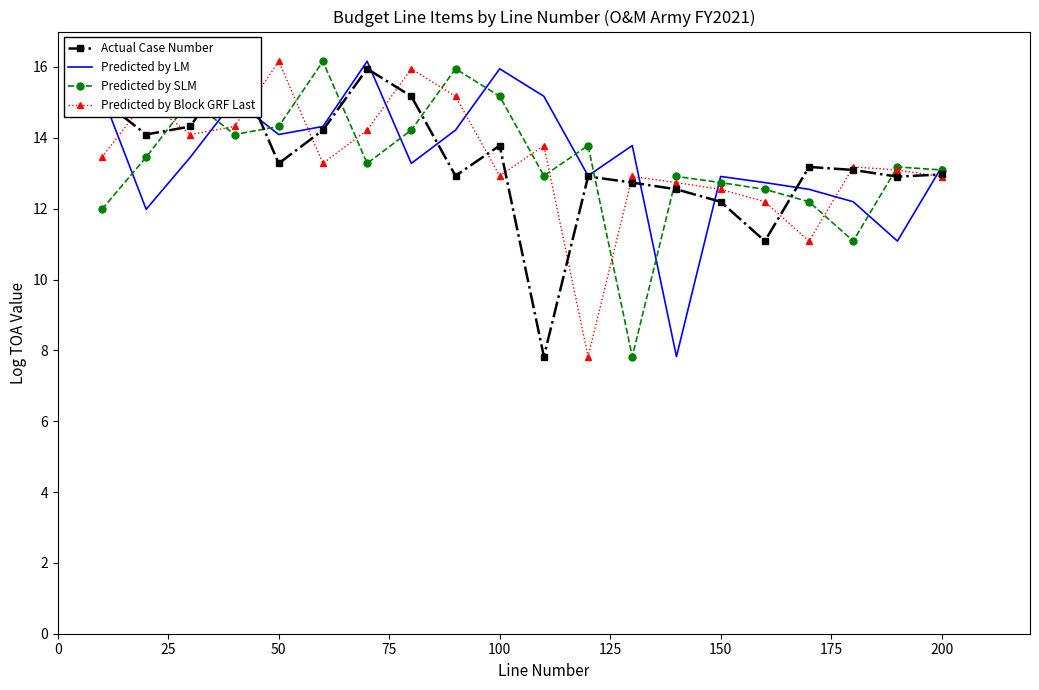

How many values in the Predicted by SLM series exceed 13?

12